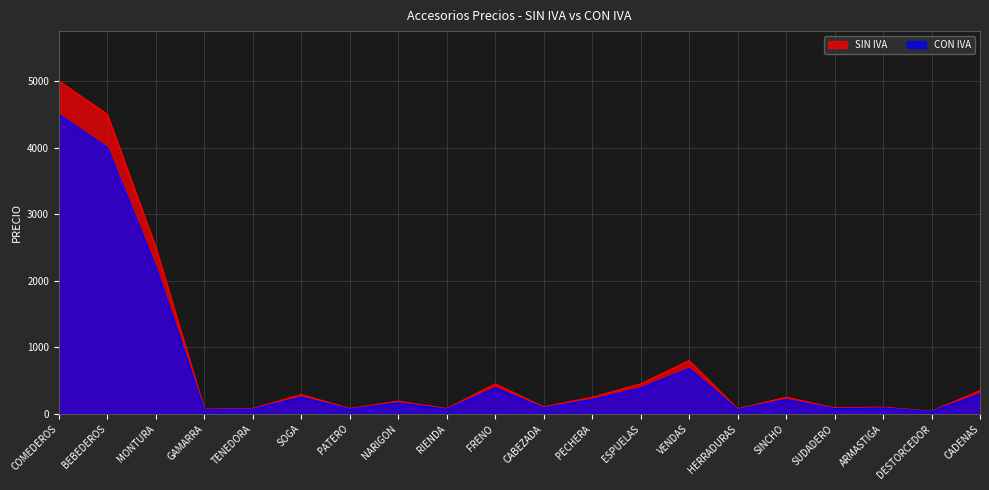

Is the value of SIN IVA at SUDADERO greater than the value of CON IVA at SOGA?

No